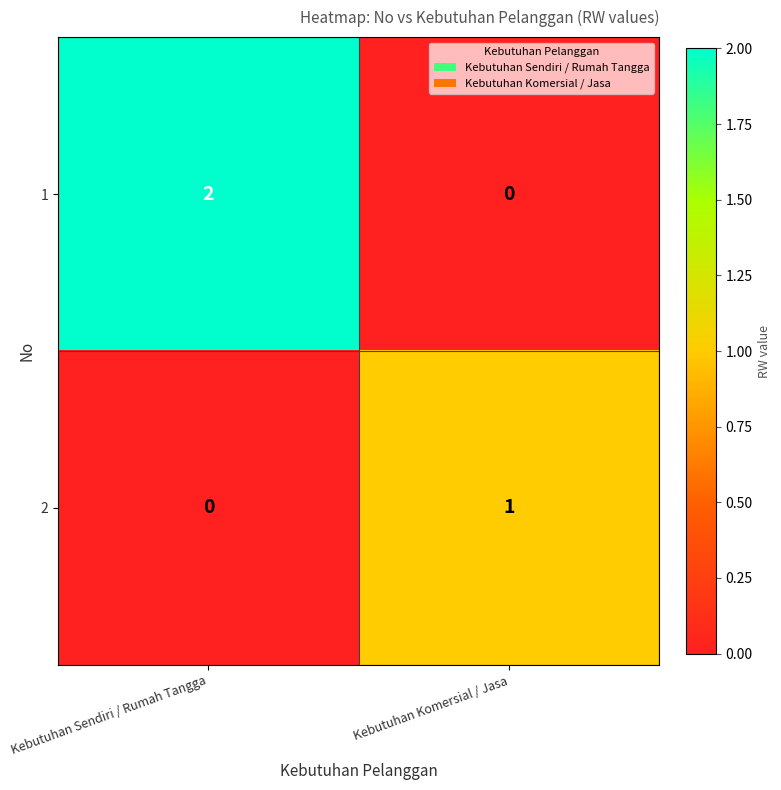

Count the number of data series in this chart.

2